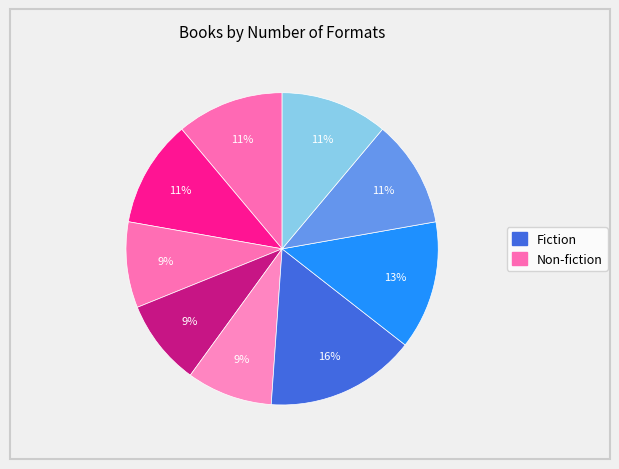

How many segments does this pie chart have?

9